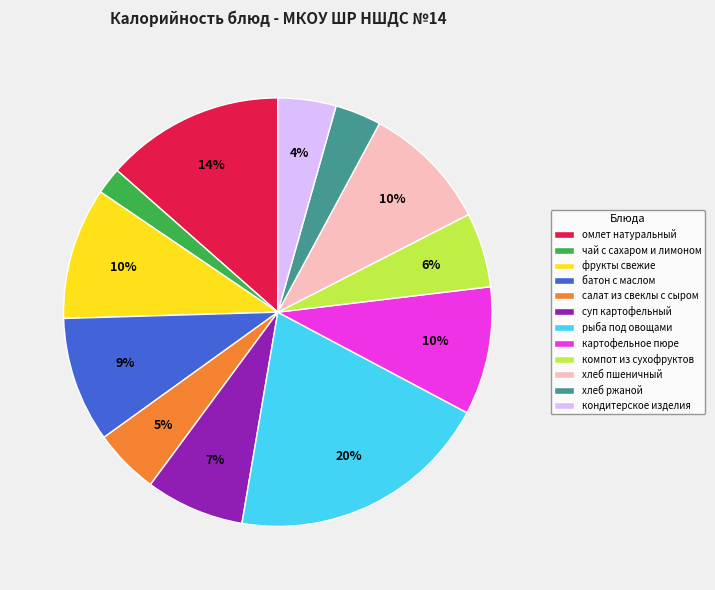

To the nearest percent, what portion does омлет натуральный represent?

14%